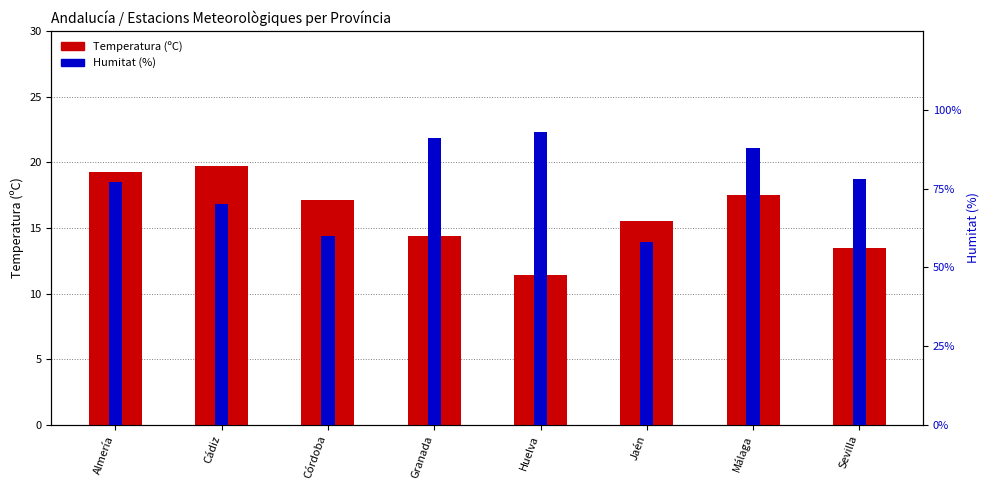

At how many categories does at least one series exceed 46?

8